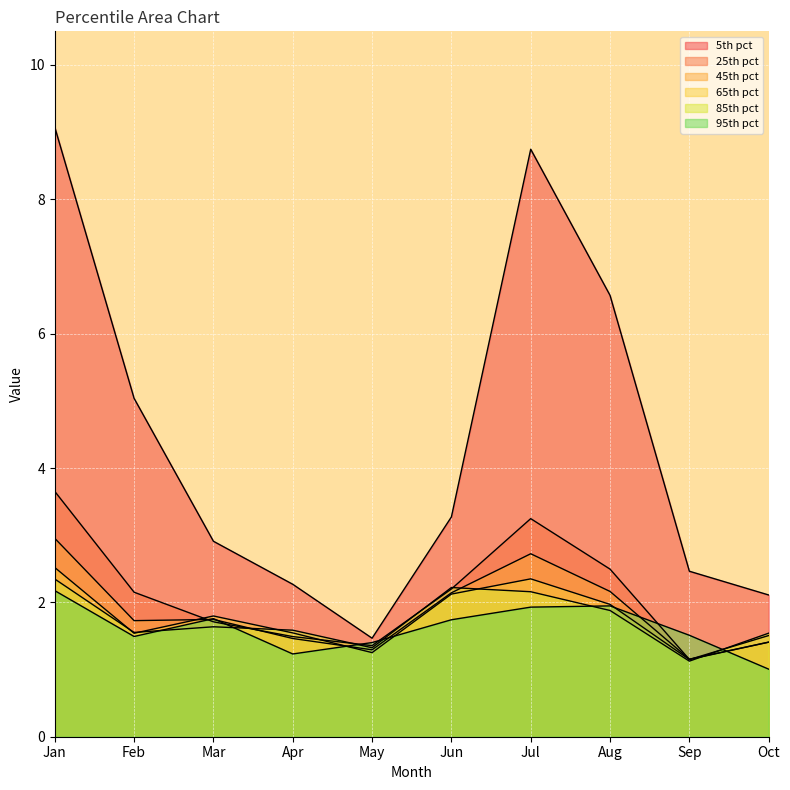

In pct05, how many points are lower than both neighbors (excluding endpoints)?

1